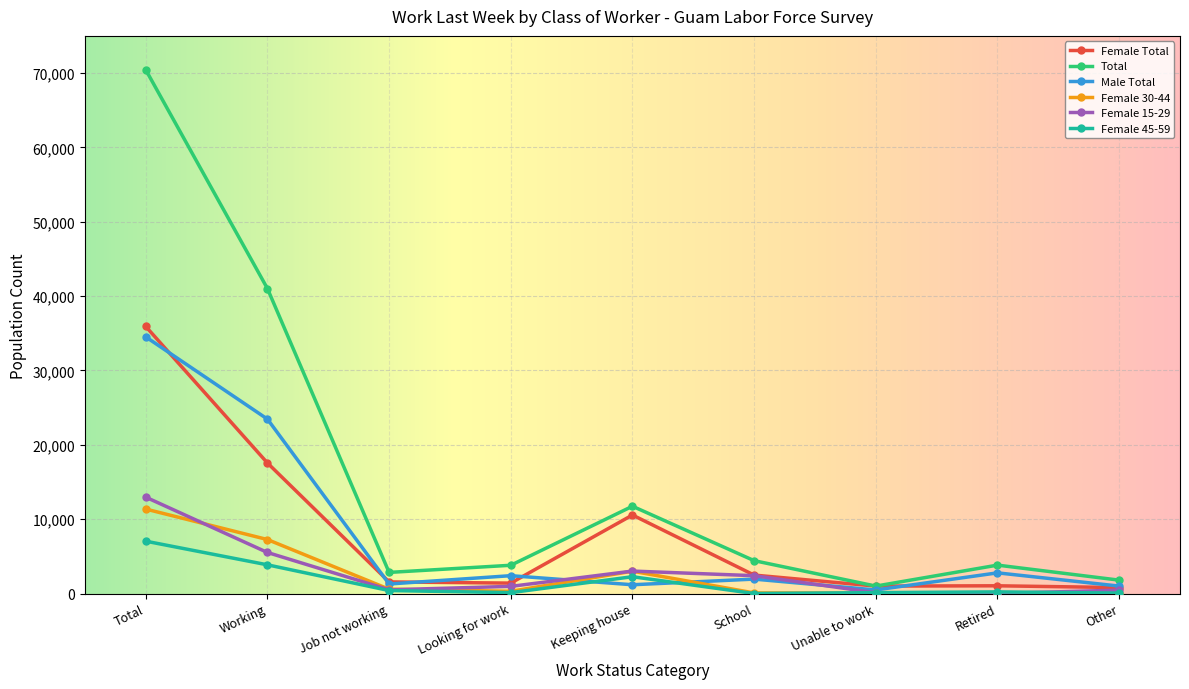

Where is the first local maximum for Male Total?

Looking for work